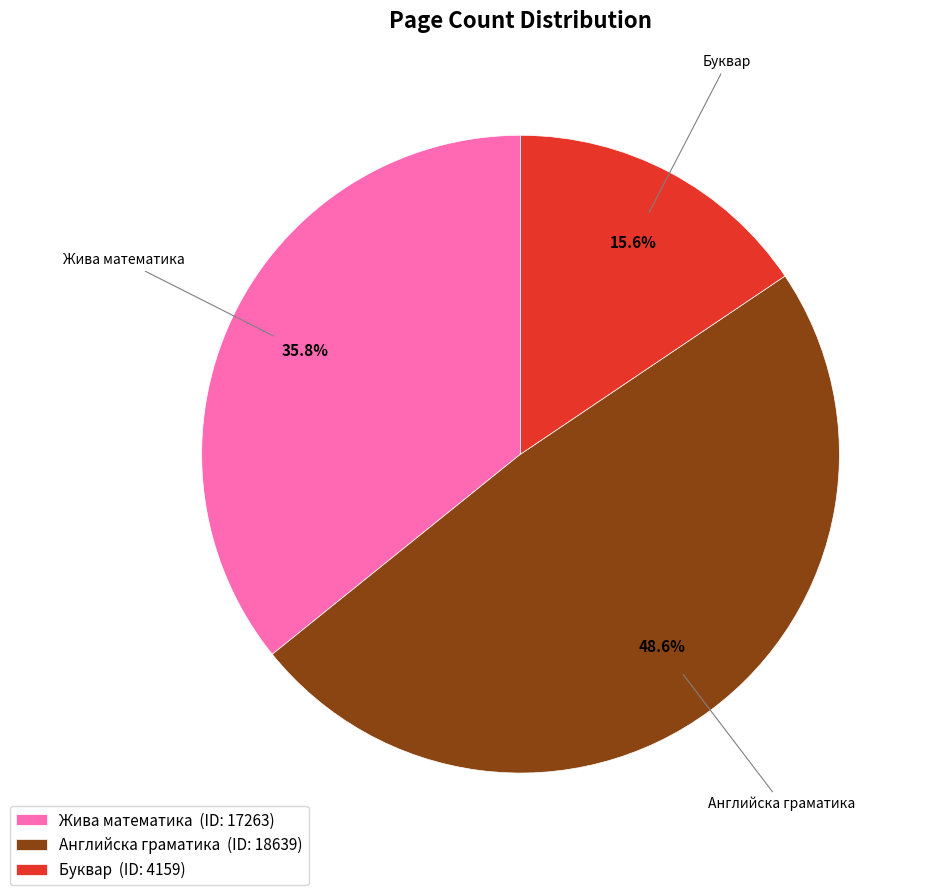

Does any single category account for the majority?

No